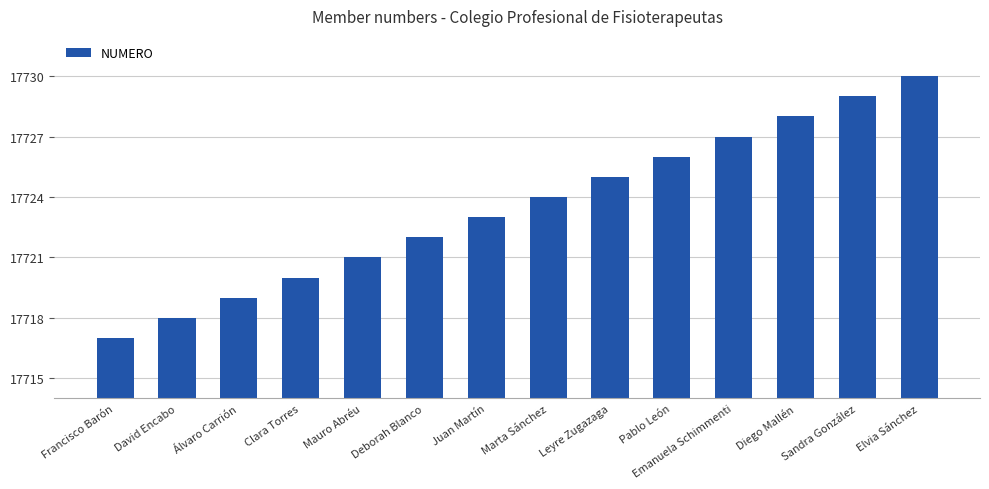

What is the average value?

17724